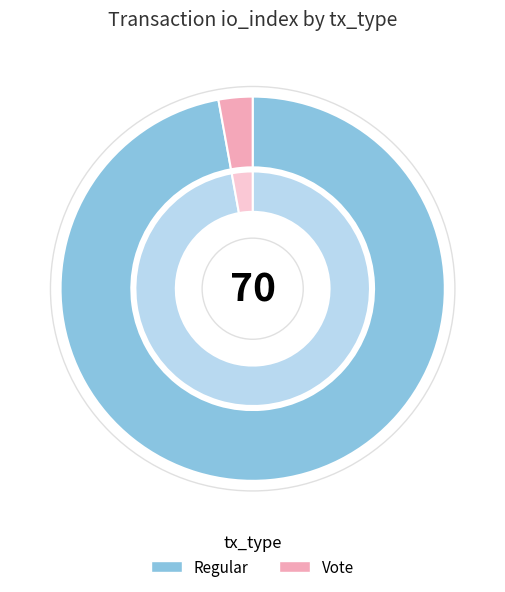

To the nearest percent, what is the difference between the largest and smallest slice percentages?

94%